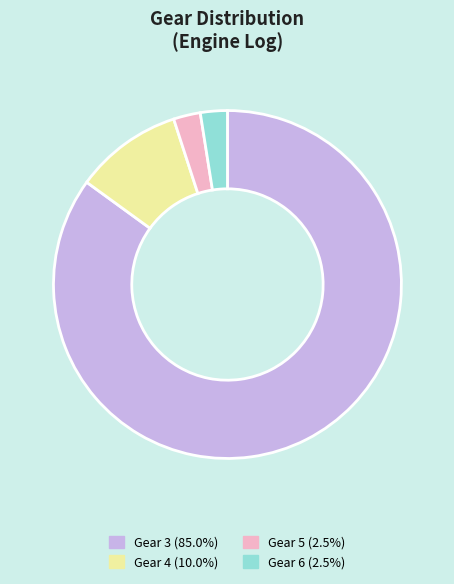

Is the sum of Gear 4 and Gear 5 greater than half?

No